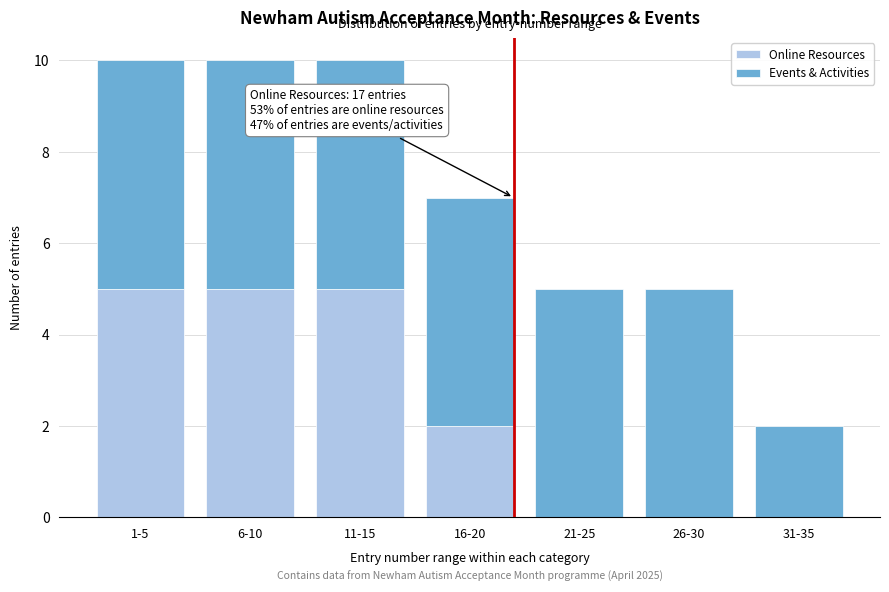

Reading left to right, transcribe the values for Online Resources.

1-5=5	6-10=5	11-15=5	16-20=2	21-25=0	26-30=0	31-35=0